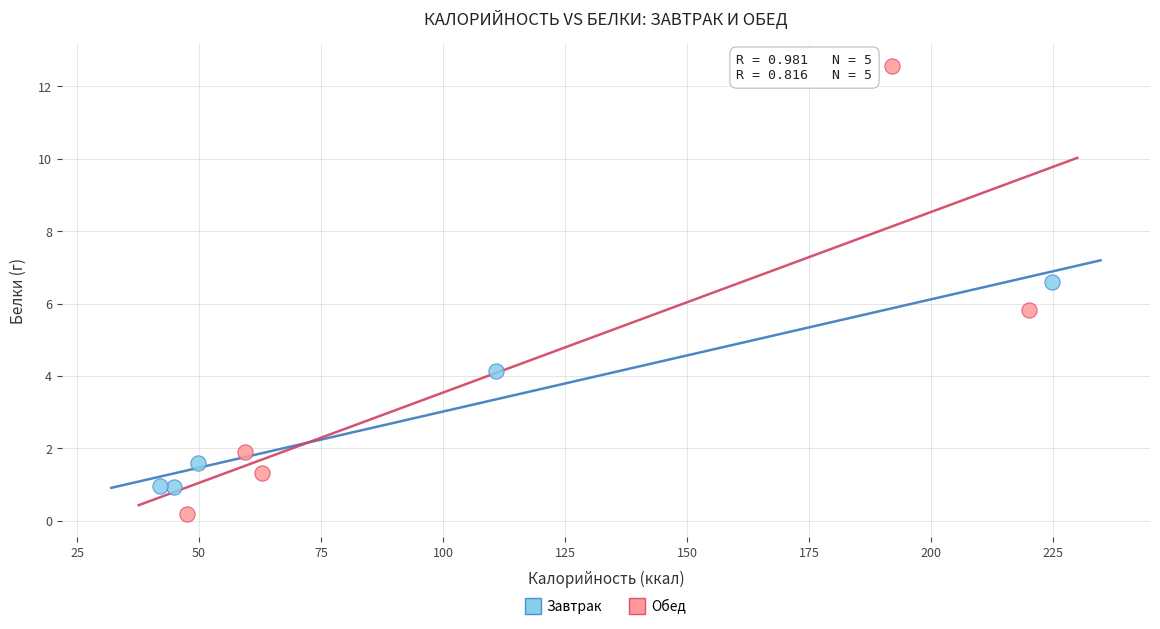

Which series reaches the minimum Y coordinate?

Обед